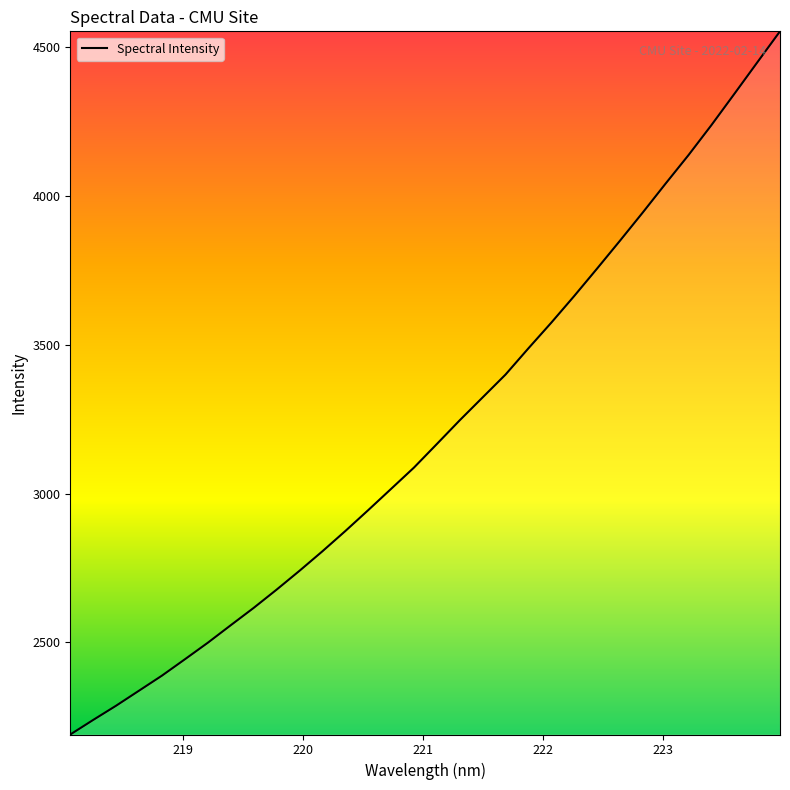

What is the difference between the maximum and minimum values?

2363.4